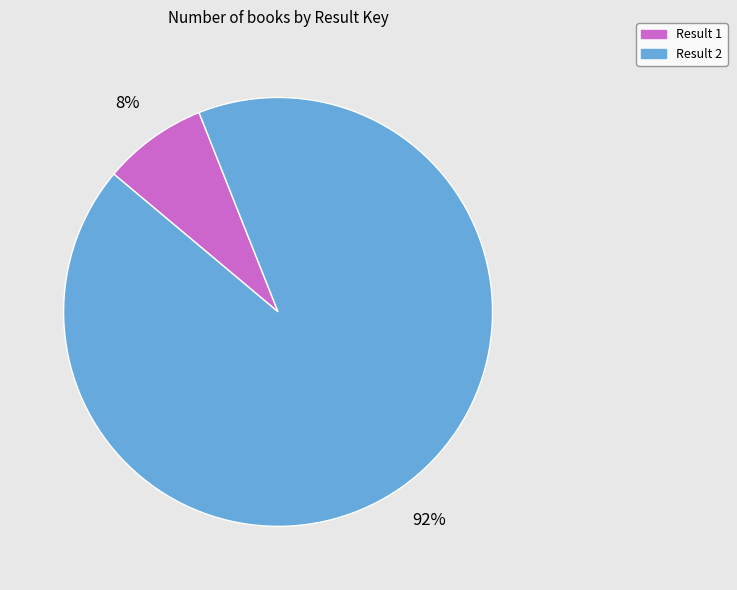

The Result 2 slice represents 79% of the pie. True or false?

False